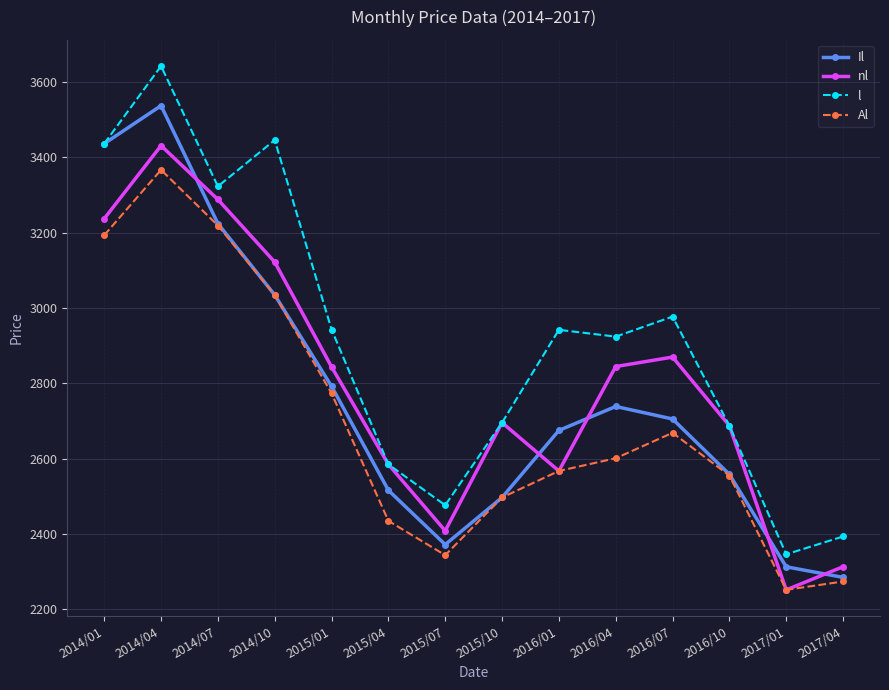

Count the number of categories in the chart.

14